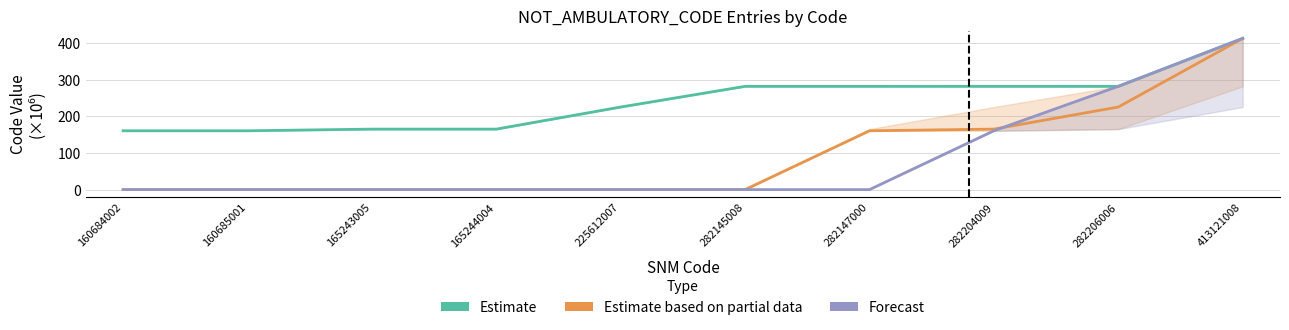

Rank the categories by Forecast value from lowest to highest.

160684002, 160685001, 165243005, 165244004, 225612007, 282145008, 282147000, 282204009, 282206006, 413121008